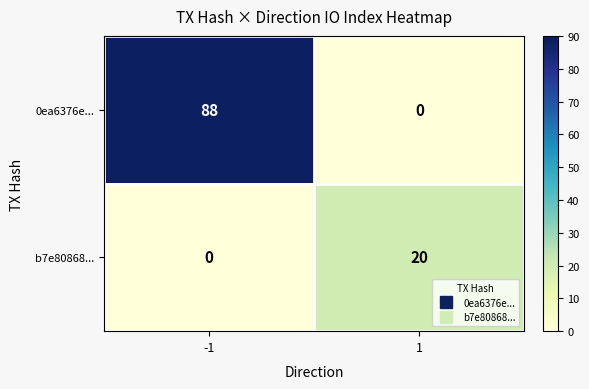

Reading left to right, extract all data points from this chart.

0ea6376e...: -1=88	1=0
b7e80868...: -1=0	1=20